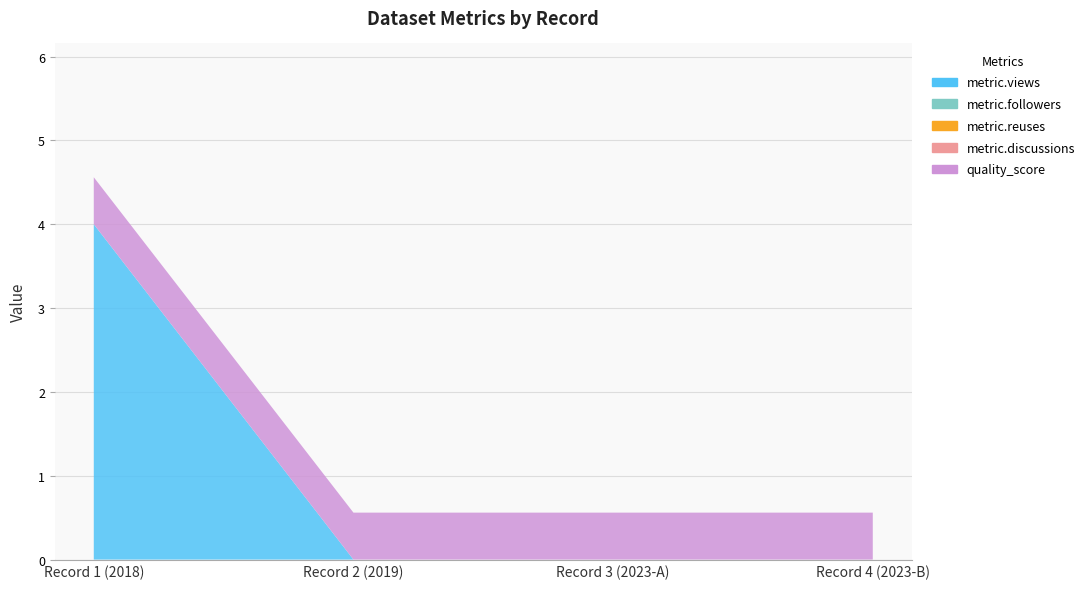

Reading left to right, extract all data points from this chart.

metric.views: 2=4.0	2=0.0	2=0.0	3=0.0
metric.followers: 2=0.0	2=0.0	2=0.0	3=0.0
metric.reuses: 2=0.0	2=0.0	2=0.0	3=0.0
metric.discussions: 2=0.0	2=0.0	2=0.0	3=0.0
quality_score: 2=0.6	2=0.6	2=0.6	3=0.6